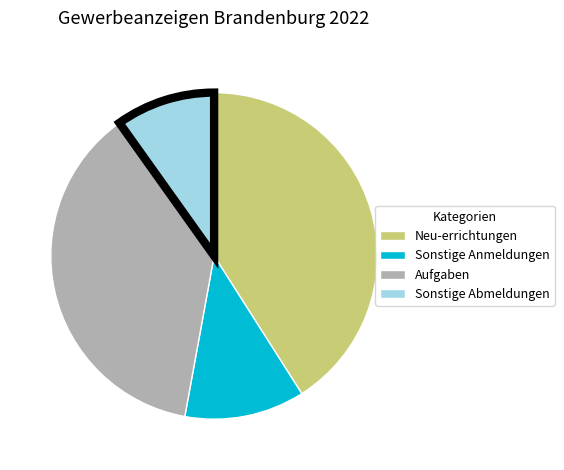

Is there any slice that represents more than half of the pie?

No